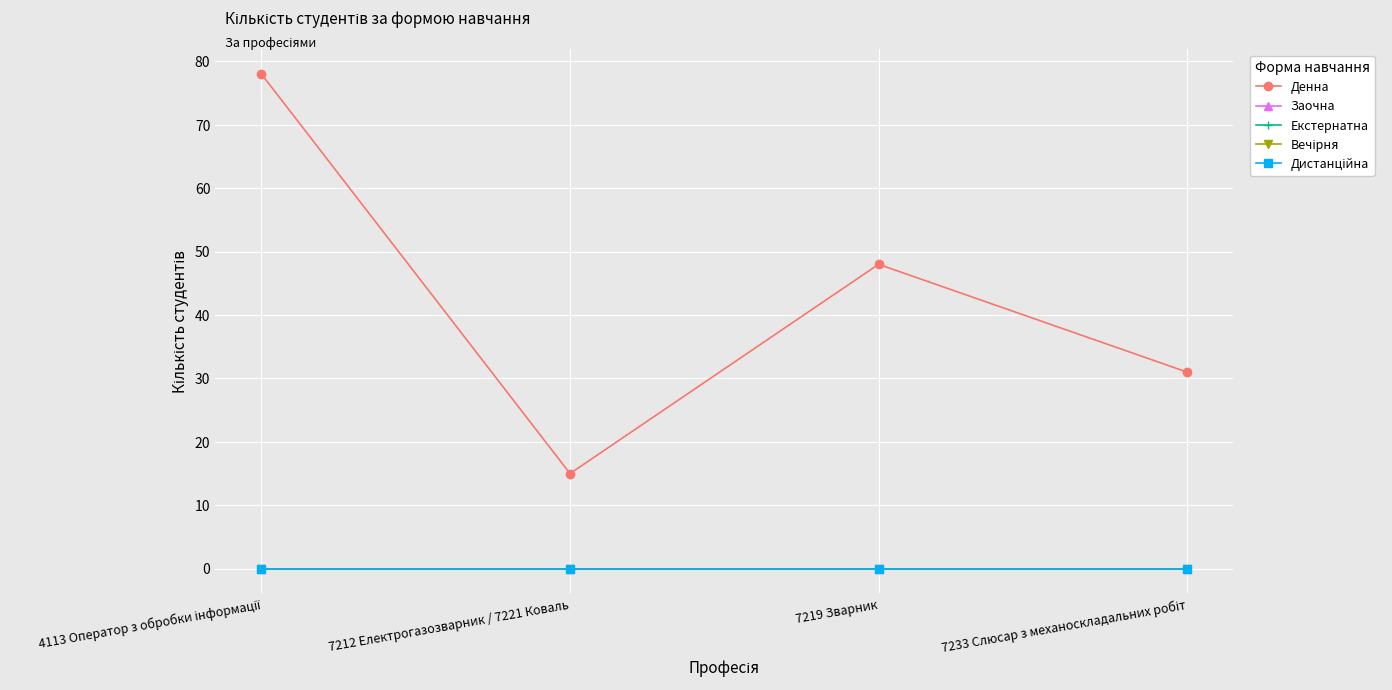

Does the chart have visible grid lines?

Yes